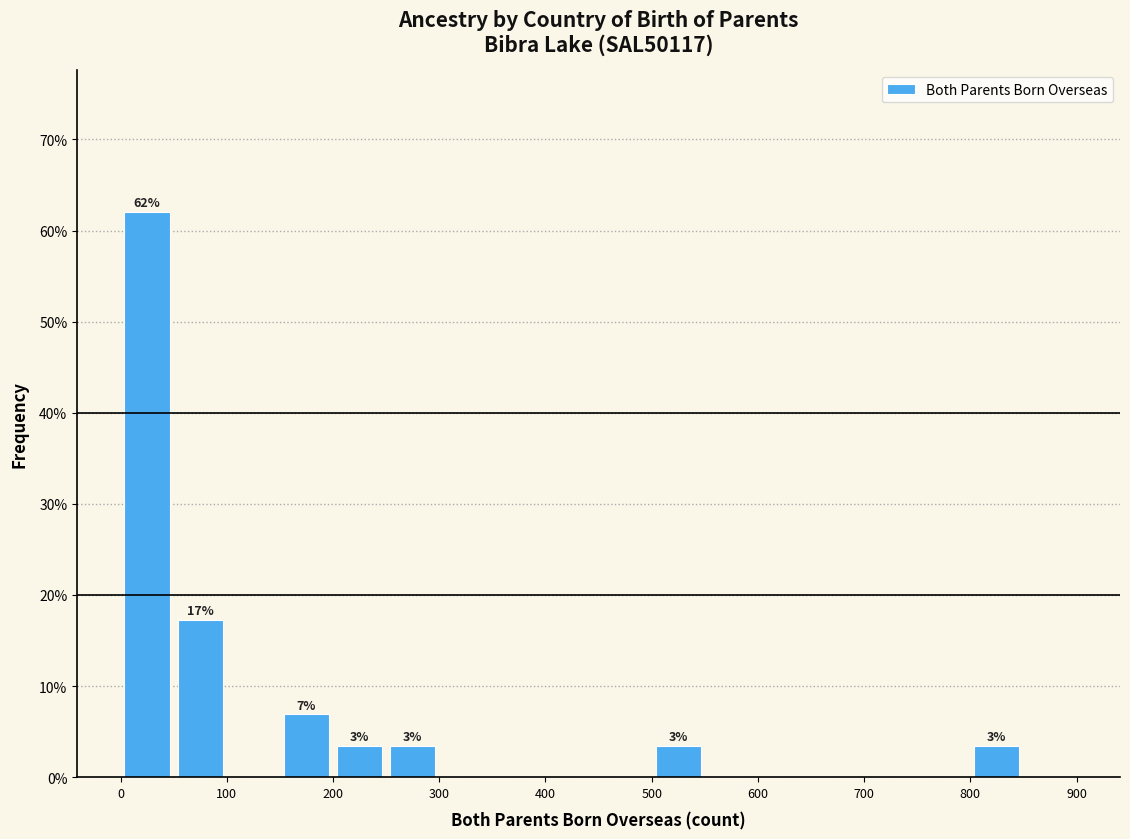

Which range on the x-axis has the tallest bar?

0 to 50